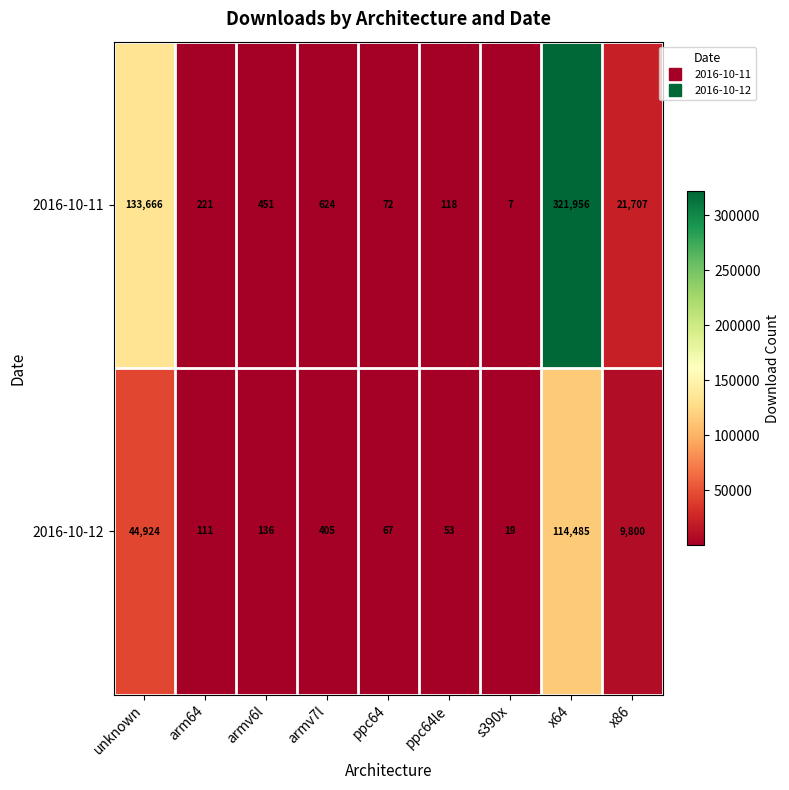

True or false: 2016-10-12 has a value of 405 at armv7l.

True